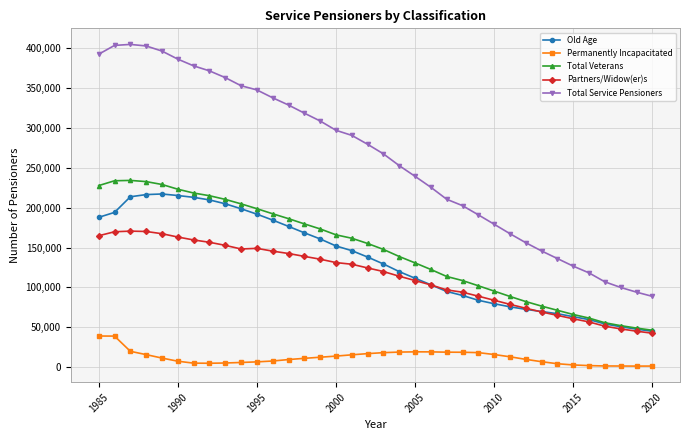

At how many categories does at least one series exceed 333212?

12